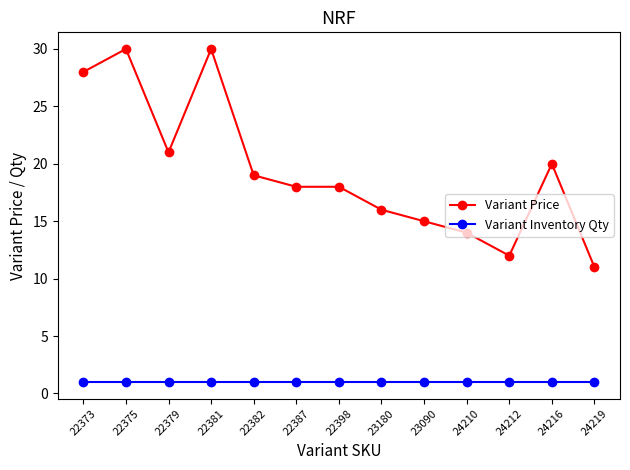

True or false: Variant Inventory Qty and Variant Price cross at least once.

False